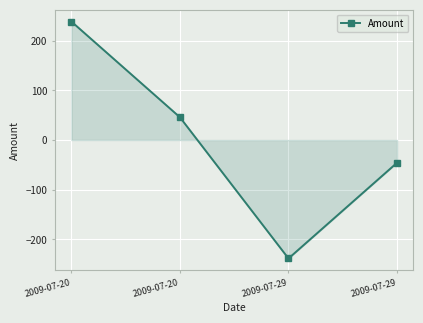

True or false: the data shows -238.9 at 2009-07-29.

True